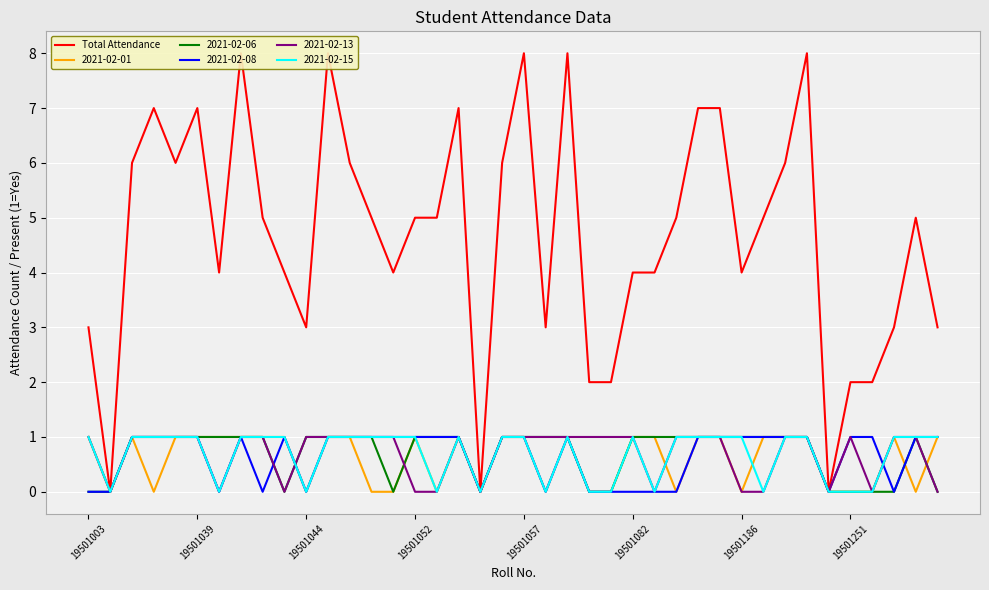

Is it true that 2021-02-01 equals -1 at 19501186?

False